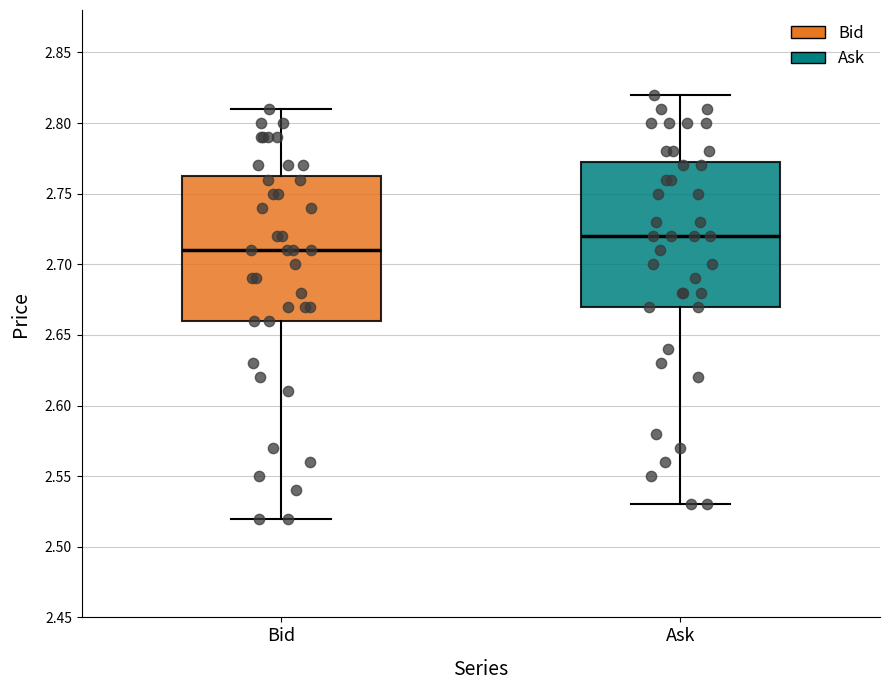

Reading left to right, read every box against the y-axis: the position of its median line, the range the box covers, and the ends of its whiskers. The values are not printed on the chart, so give them approximately, as read against the axis.

Bid: median 2.710, box 2.660 to 2.765, whiskers 2.520 to 2.810
Ask: median 2.720, box 2.670 to 2.775, whiskers 2.530 to 2.820